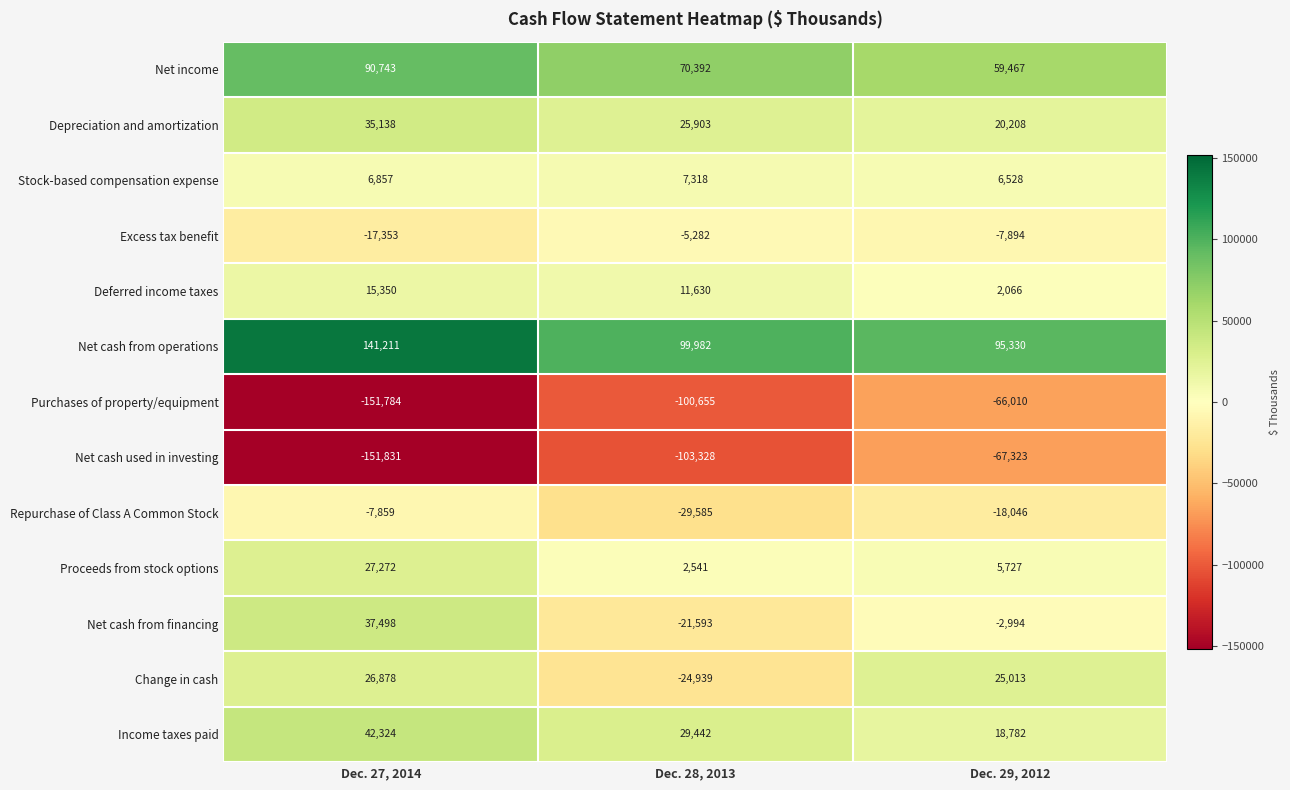

What is the smallest value displayed?

-151831